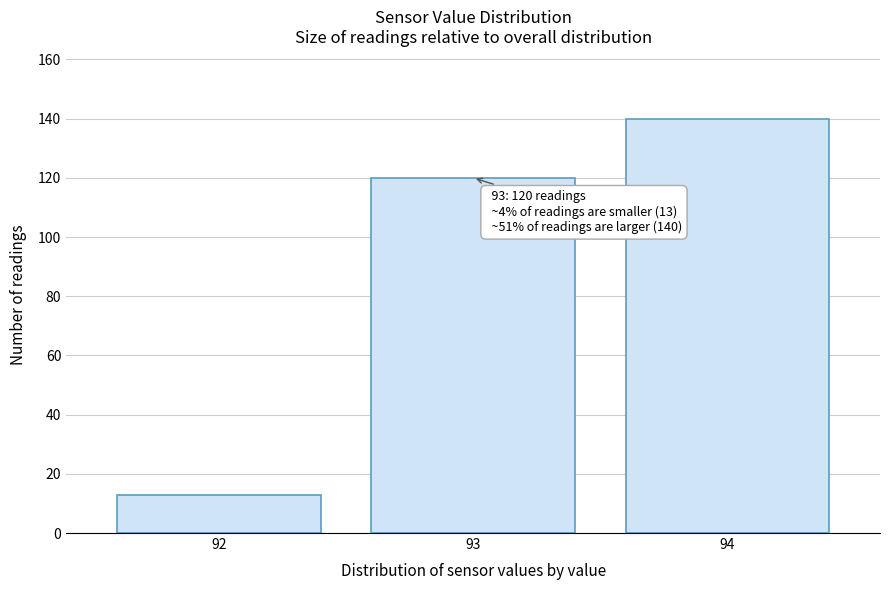

Over which range of the x-axis is the bar tallest?

93.5 to 94.5